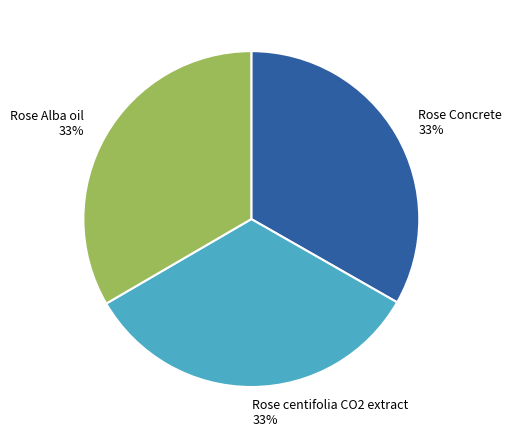

True or false: Rose centifolia CO2 extract accounts for 33% of the total.

True